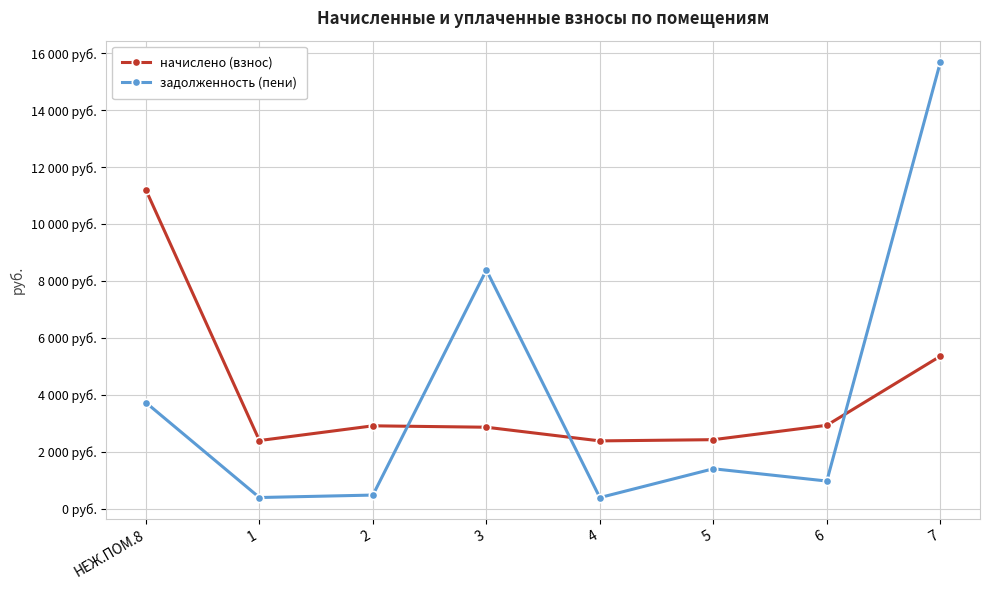

Reading right to left, transcribe all the data shown in this chart.

начислено (взнос): 7=5361.9	6=2936.4	5=2431.6	4=2388.5	3=2868.7	2=2917.9	1=2400.8	НЕЖ.ПОМ.8=11197.7
задолженность (пени): 7=15678.1	6=978.8	5=1410.1	4=398.1	3=8388.0	2=486.3	1=400.1	НЕЖ.ПОМ.8=3732.6